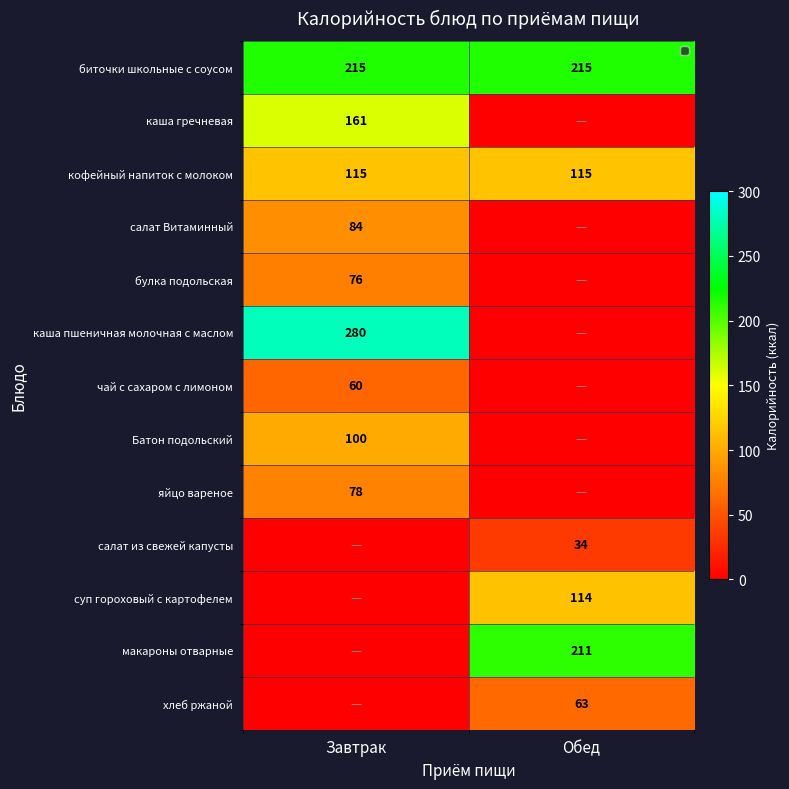

Is it true that булка подольская equals 22 at Завтрак?

False